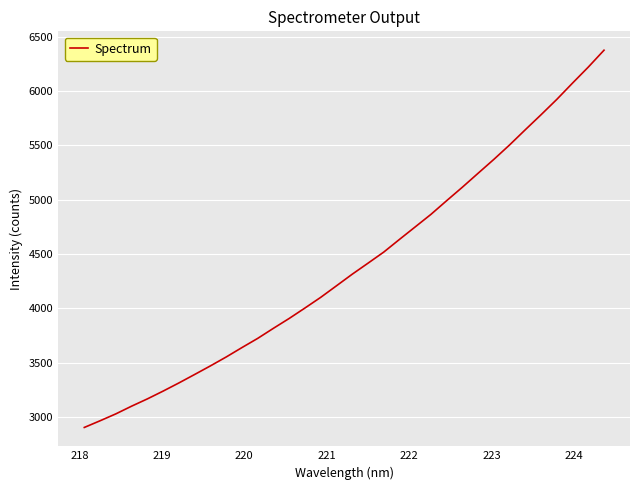

What is the smallest value displayed?

2905.9